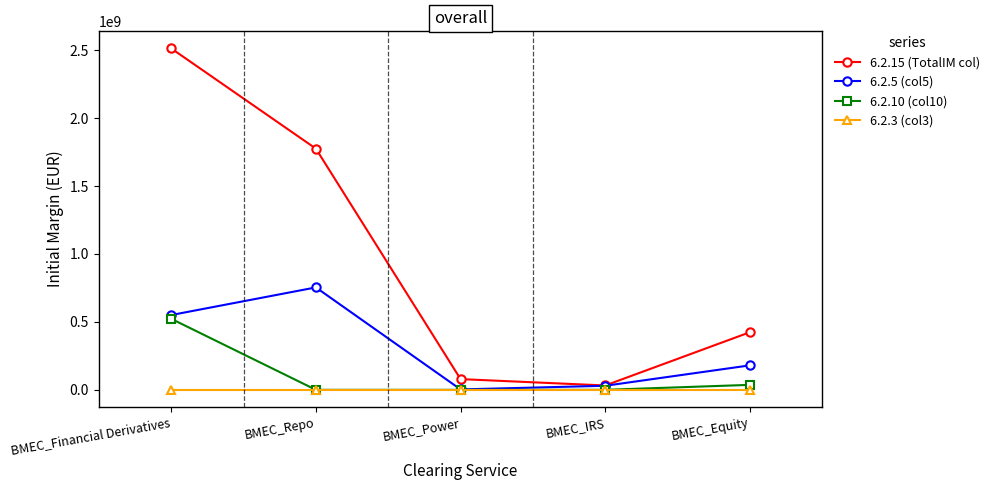

Rank the series by their maximum value, from highest to lowest.

6.2.15 (TotalIM col), 6.2.5 (col5), 6.2.10 (col10), 6.2.3 (col3)